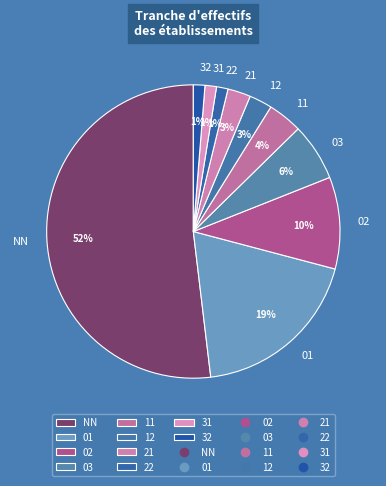

Is there a majority slice in this chart?

Yes